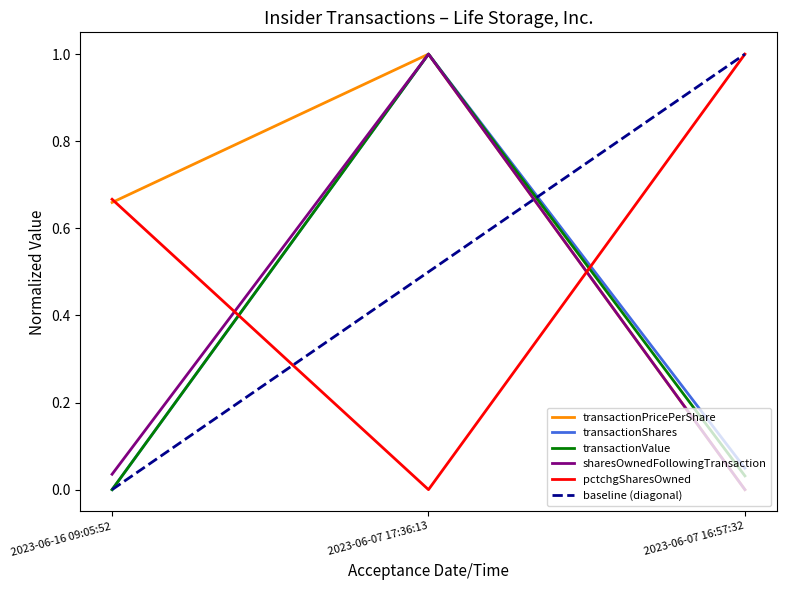

Which series has the largest total across all categories?

pctchgSharesOwned